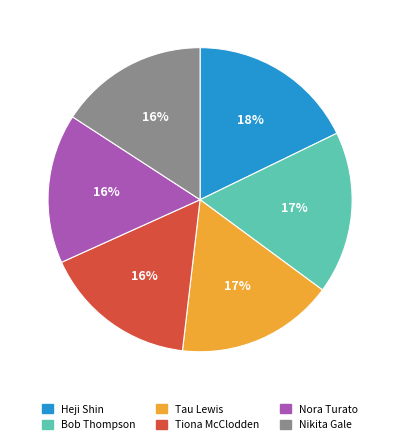

To the nearest percent, what is the difference between the largest and smallest slice percentages?

2%